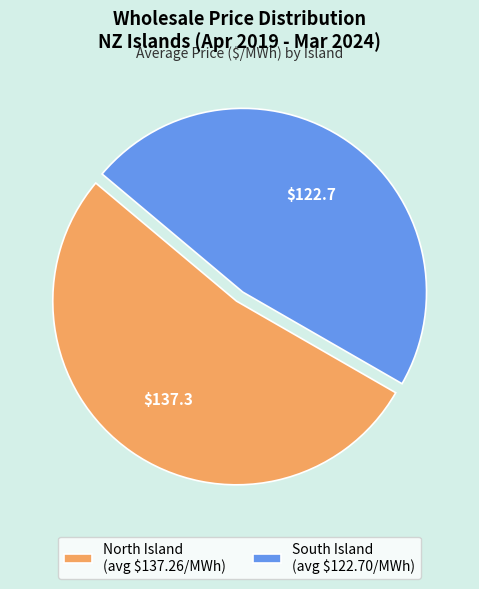

What is the largest slice in the pie chart?

North Island